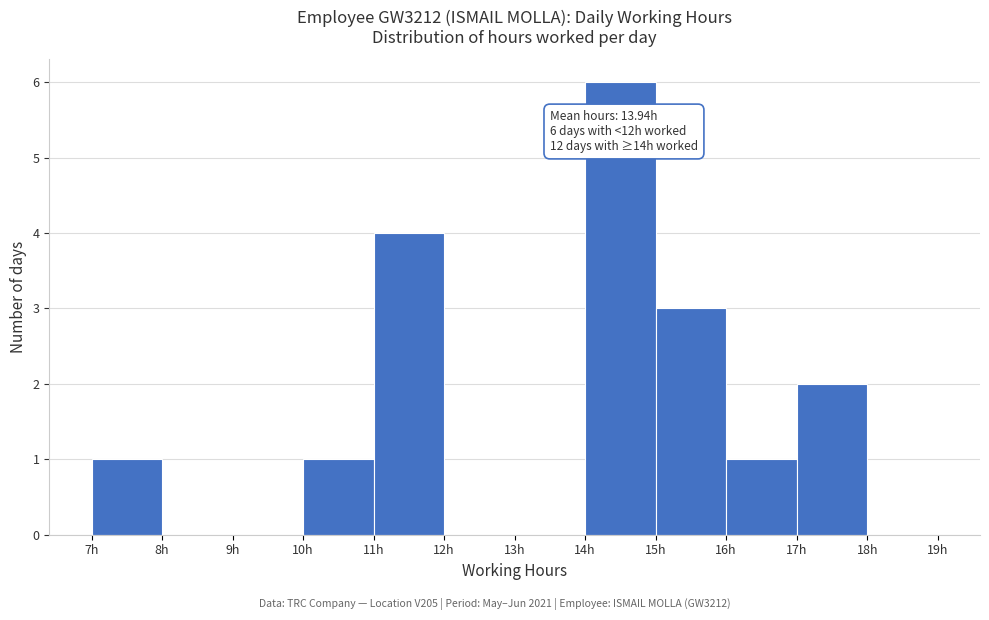

Which range on the x-axis has the tallest bar?

14 to 15